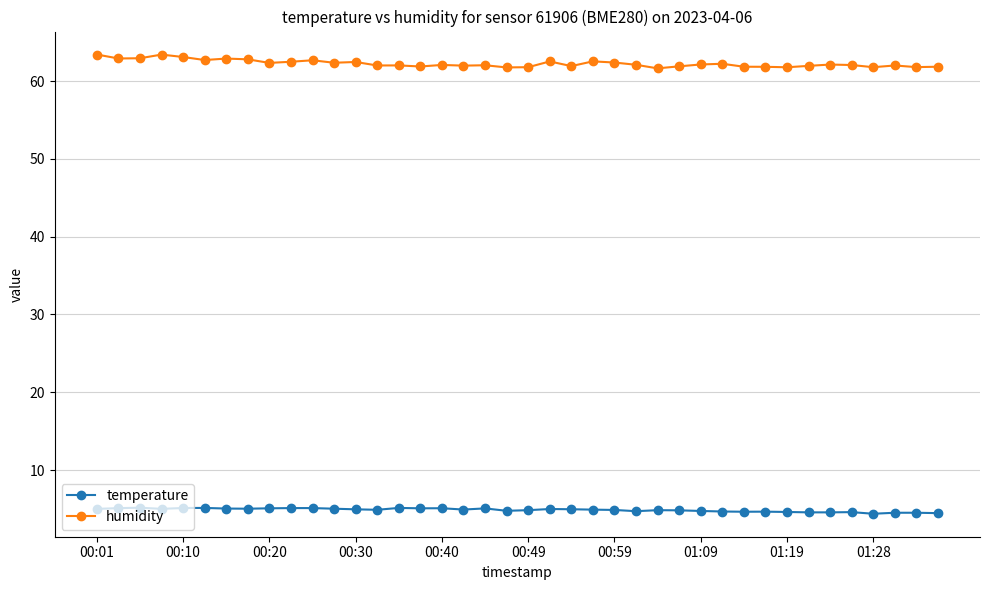

True or false: humidity and temperature cross at least once.

False